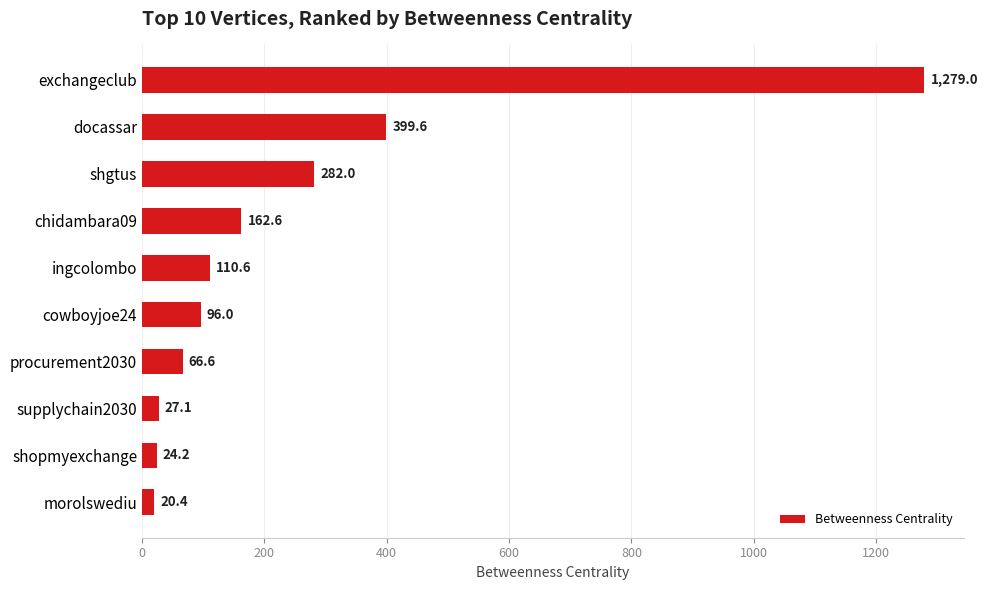

True or false: the data shows 20.4 at morolswediu.

True